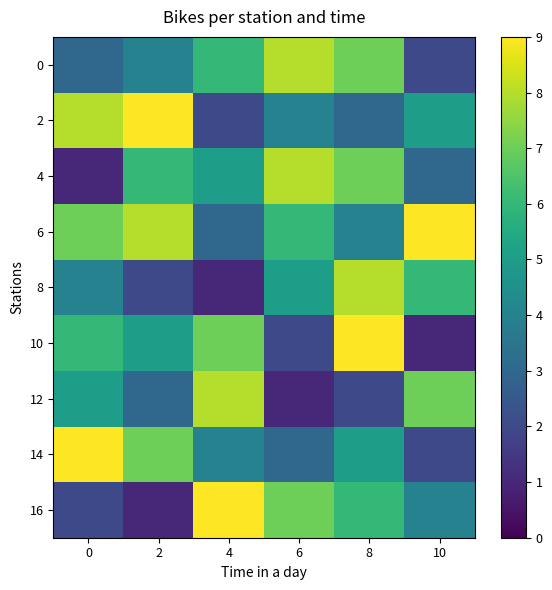

Reading left to right, what are all the values shown in this chart?

0: 0=3	2=4	4=6	6=8	8=7	10=2
2: 0=8	2=9	4=2	6=4	8=3	10=5
4: 0=1	2=6	4=5	6=8	8=7	10=3
6: 0=7	2=8	4=3	6=6	8=4	10=9
8: 0=4	2=2	4=1	6=5	8=8	10=6
10: 0=6	2=5	4=7	6=2	8=9	10=1
12: 0=5	2=3	4=8	6=1	8=2	10=7
14: 0=9	2=7	4=4	6=3	8=5	10=2
16: 0=2	2=1	4=9	6=7	8=6	10=4